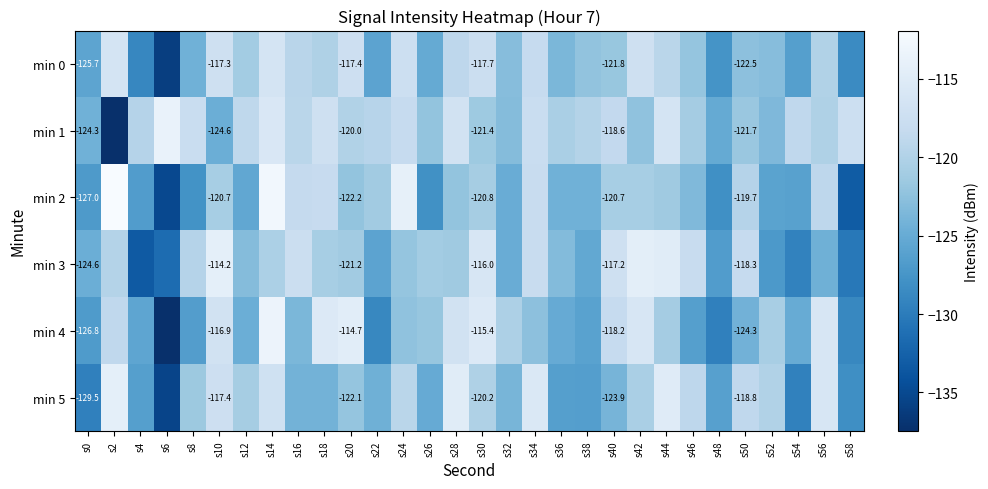

At how many categories does at least one series exceed -123?

28